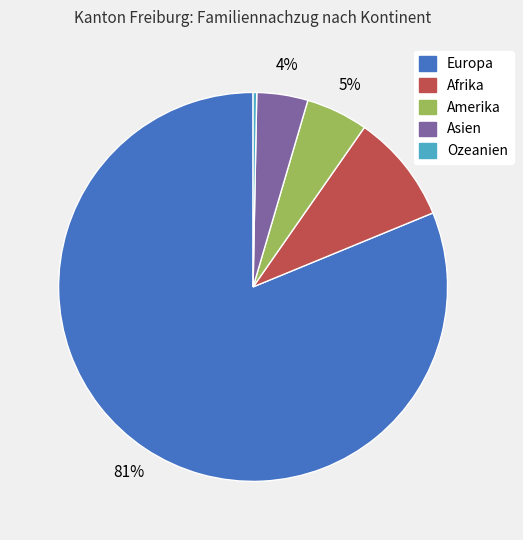

Count the number of slices in the pie.

5